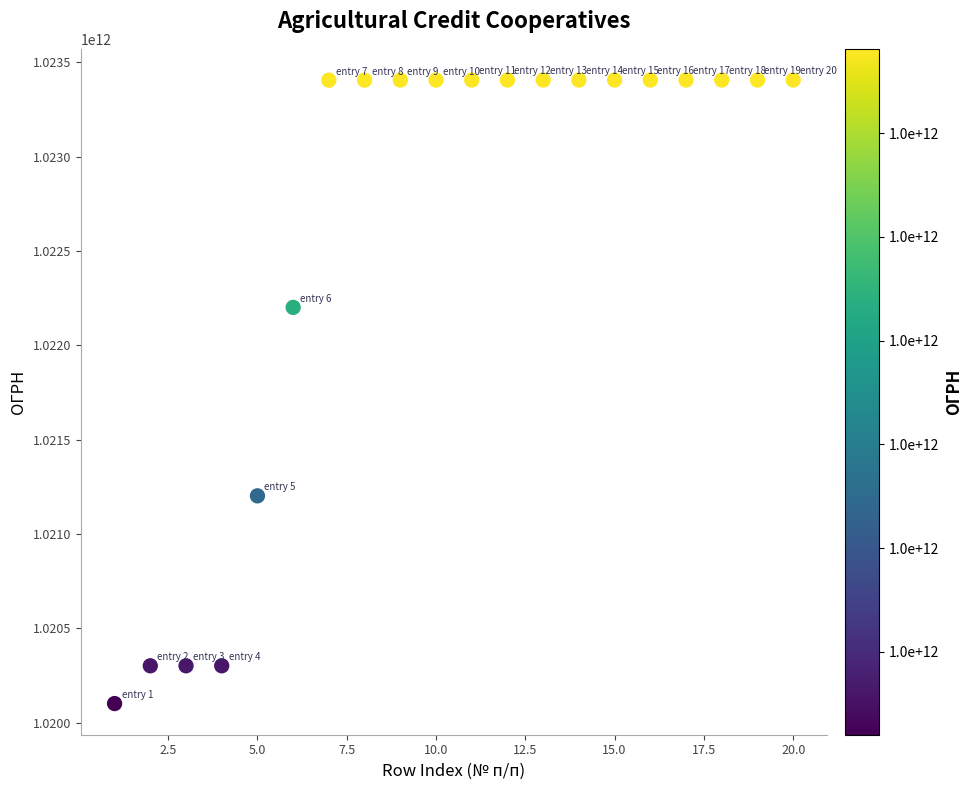

What is the range of Y values (max minus min)?

3305068800